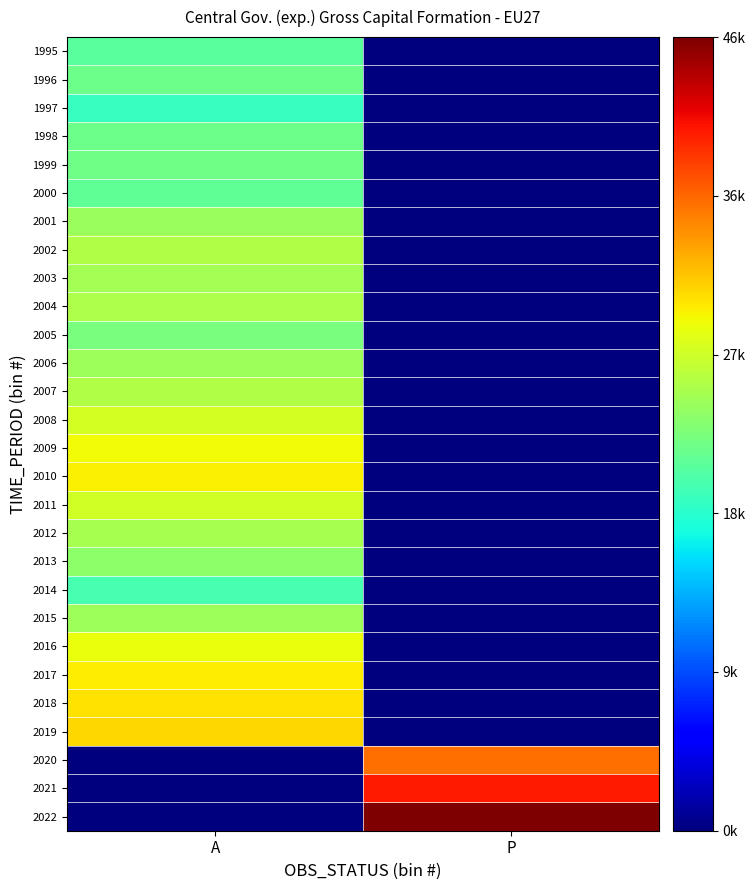

Which series has the widest spread of values?

2022